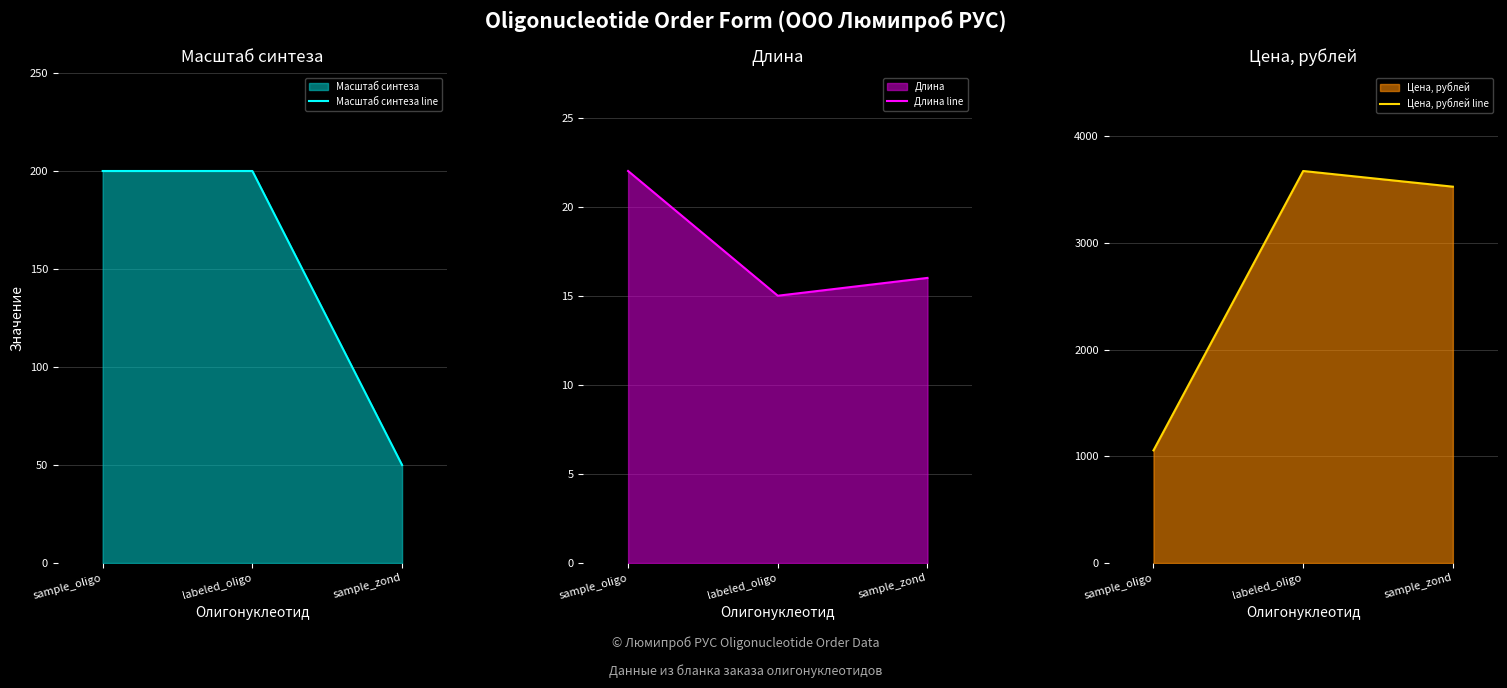

The Масштаб синтеза line series shows 200 at labeled_oligo. True or false?

True